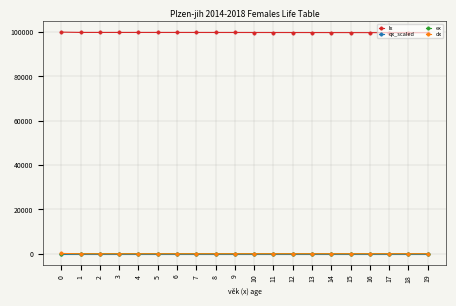

How many series are shown in this chart?

4